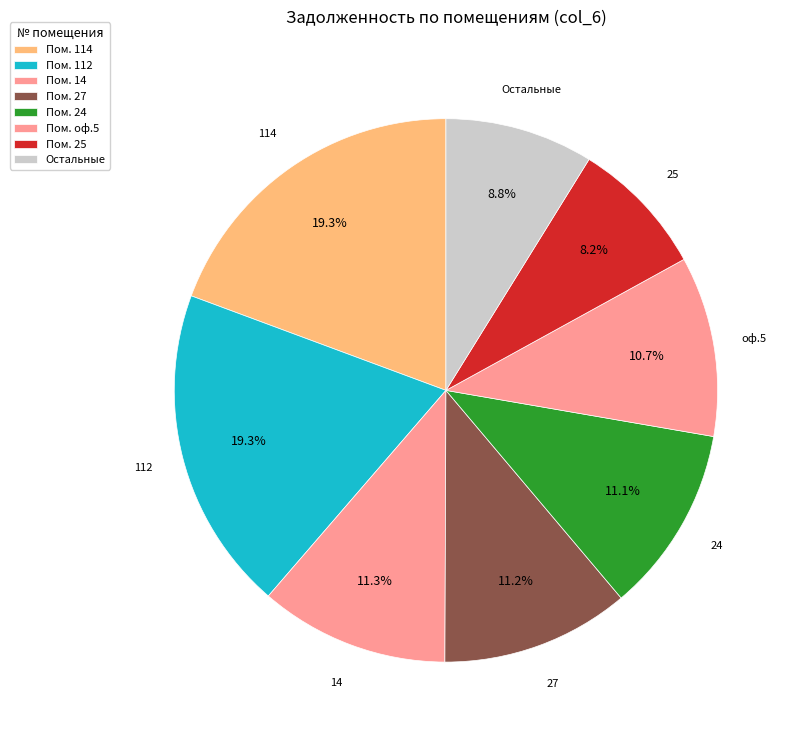

Count the number of slices in the pie.

8